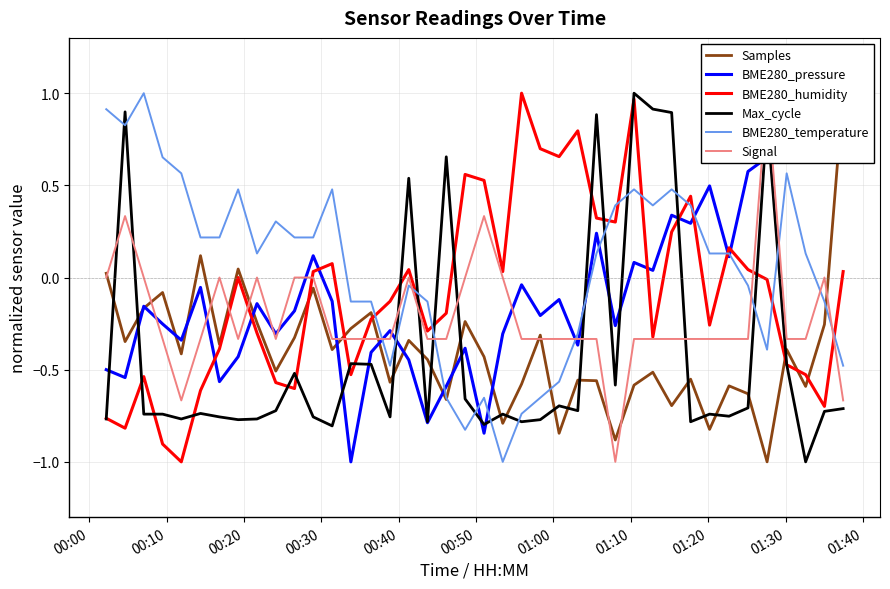

After their last crossing, which series has the higher values: BME280_temperature or BME280_humidity?

BME280_humidity